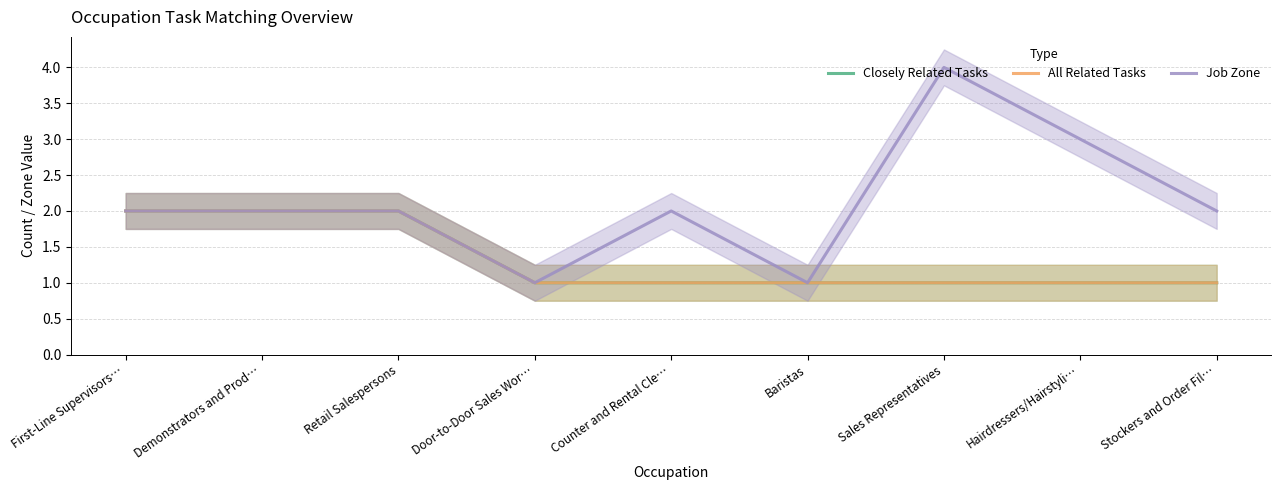

At which label is Job Zone closest to 2?

First-Line Supervisors…